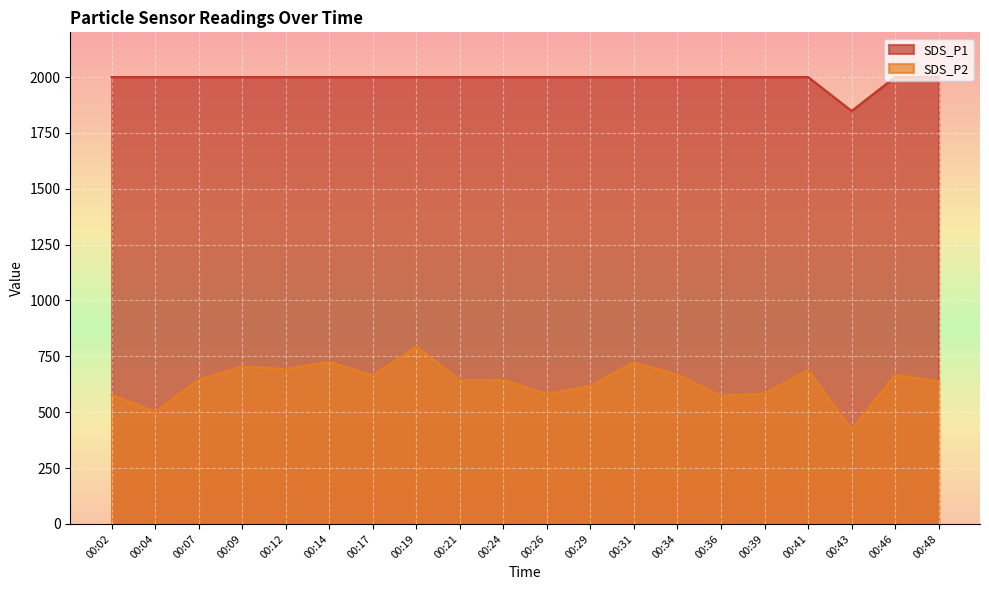

What are all the series names shown in the legend?

SDS_P1, SDS_P2